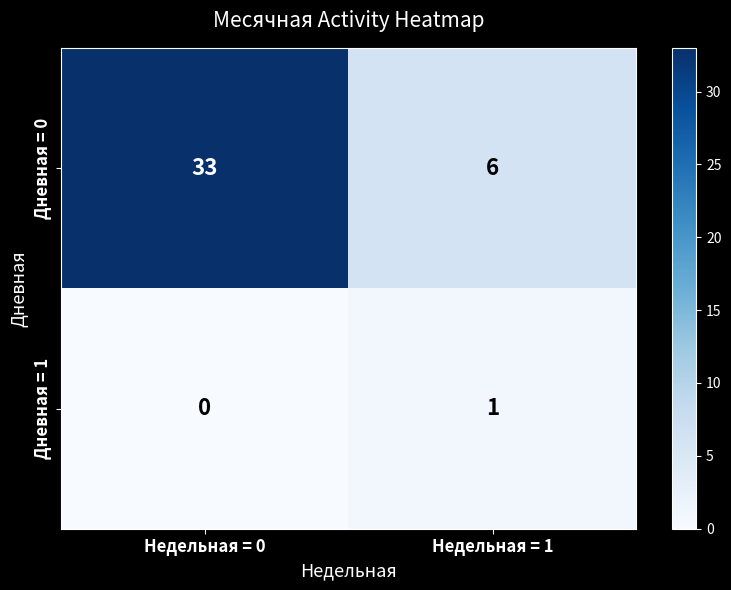

What is the total value across all series at Недельная = 1?

7